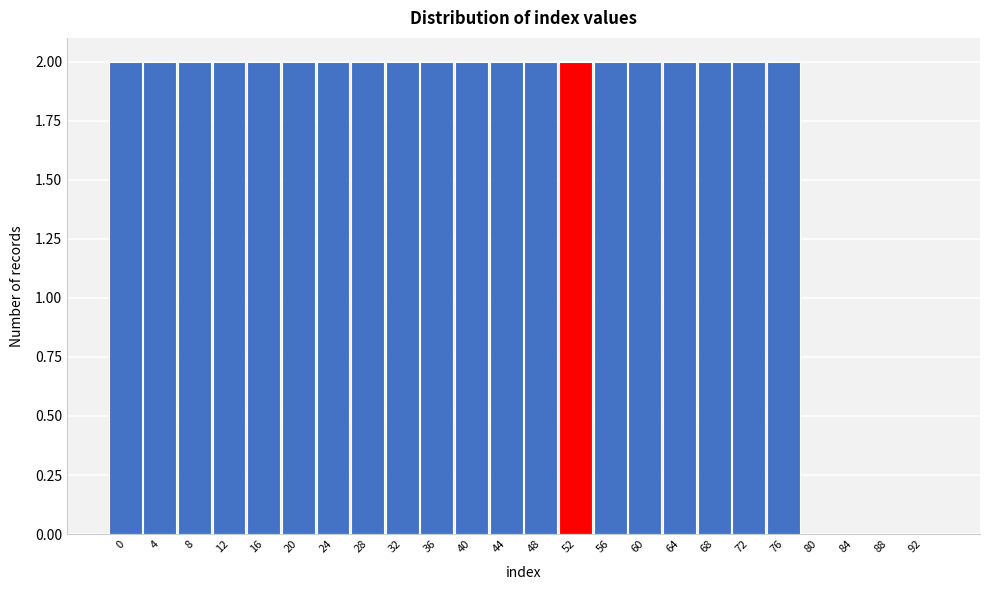

Reading right to left, what are all the values shown in this chart?

92=0	88=0	84=0	80=0	76=2	72=2	68=2	64=2	60=2	56=2	52=2	48=2	44=2	40=2	36=2	32=2	28=2	24=2	20=2	16=2	12=2	8=2	4=2	0=2